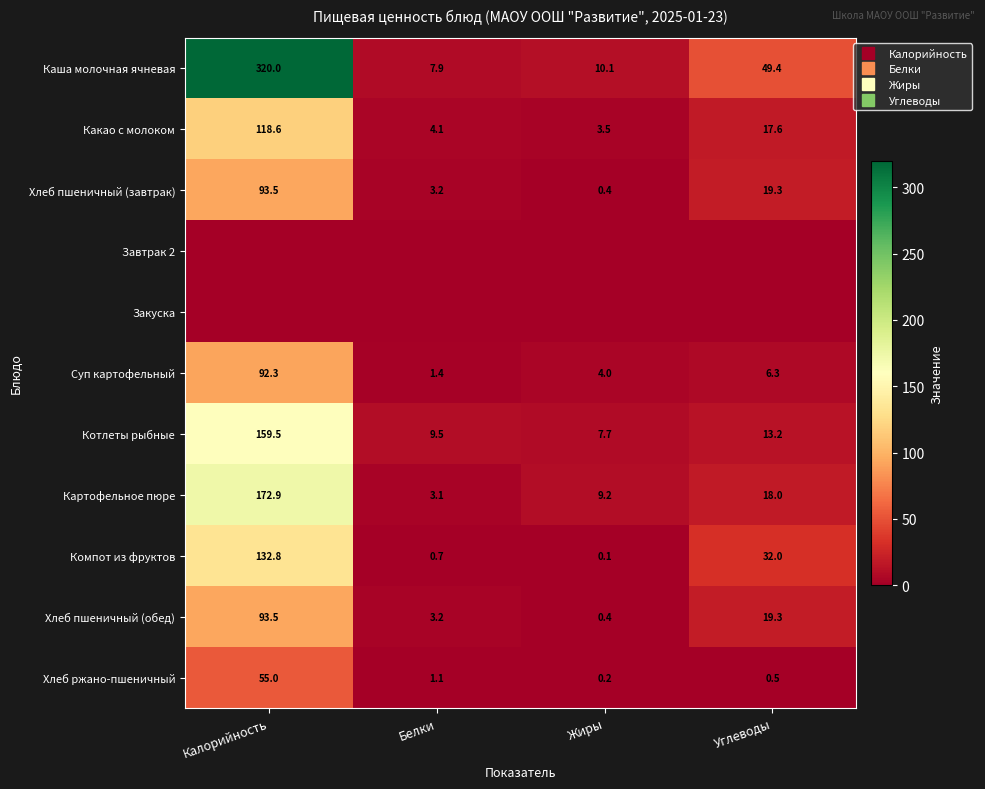

Is it true that Суп картофельный equals 1.4 at Белки?

True